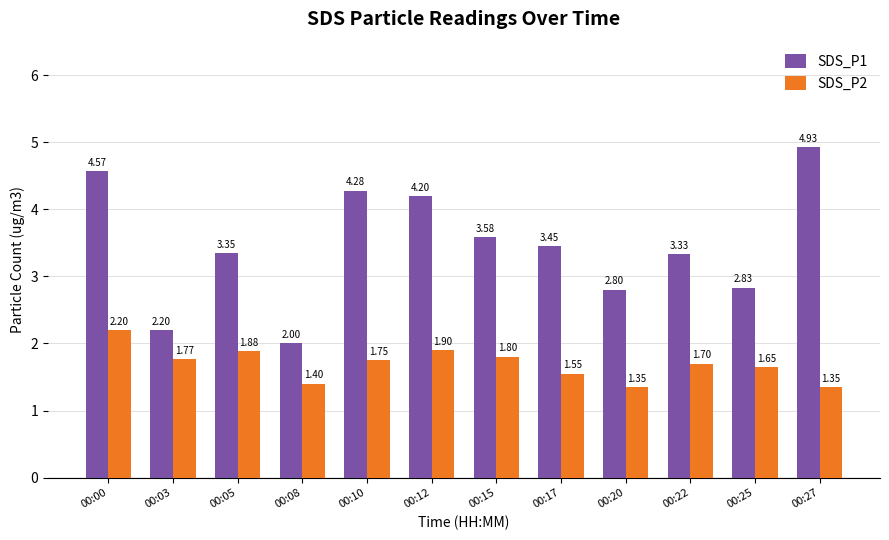

At which category is the sum across all series the highest?

00:00